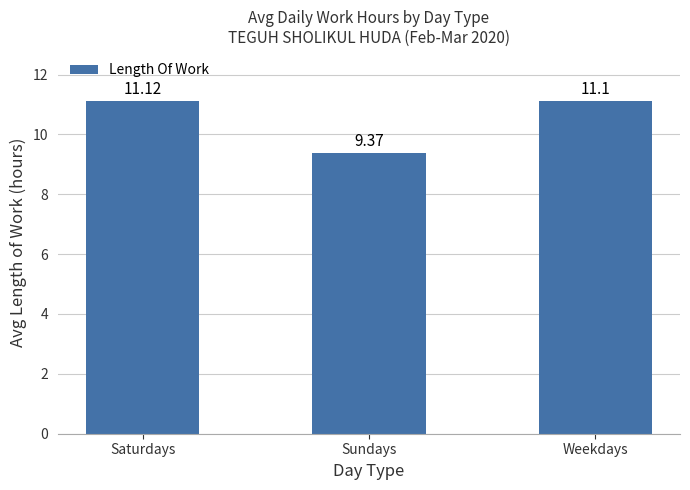

Does the chart contain any negative values?

No